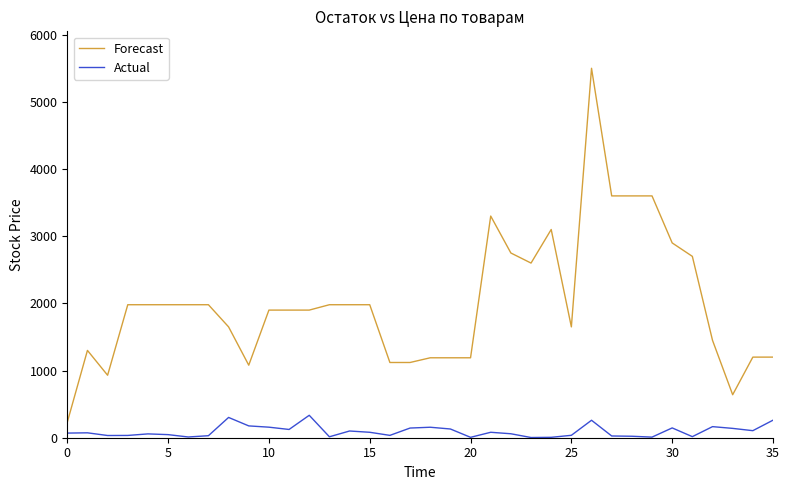

What is the difference between the maximum and minimum values in the Actual series?

331